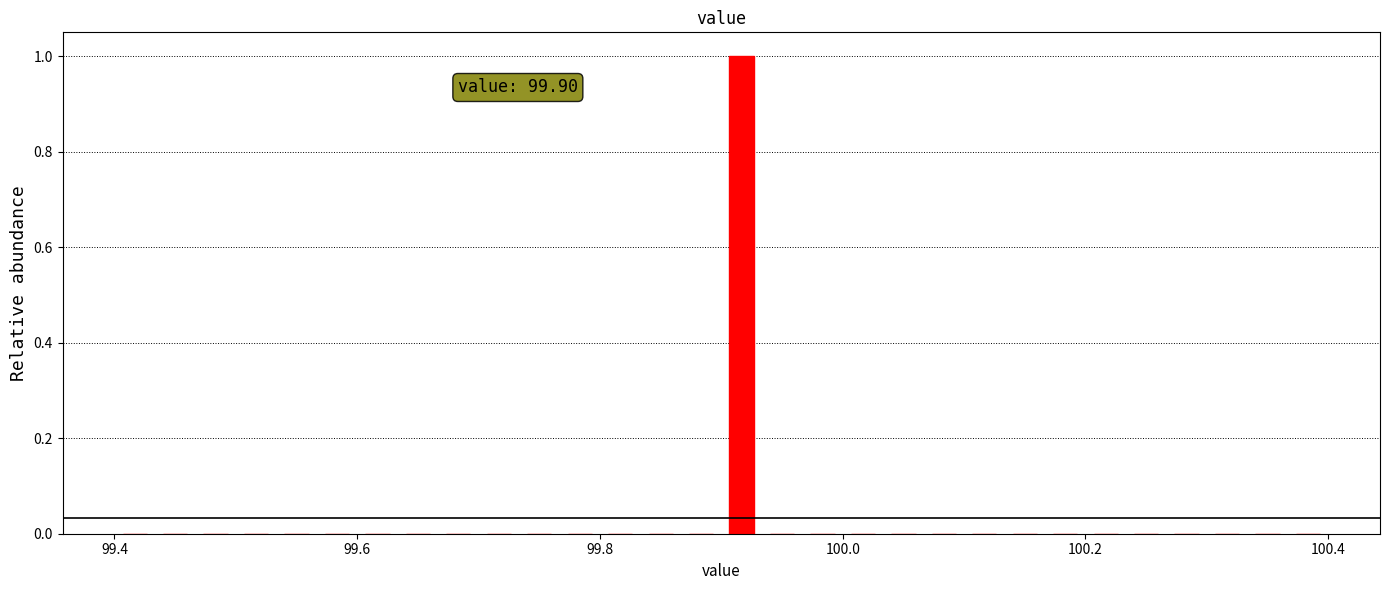

Read against the x-axis, roughly where is the centre of the tallest bar?

99.92